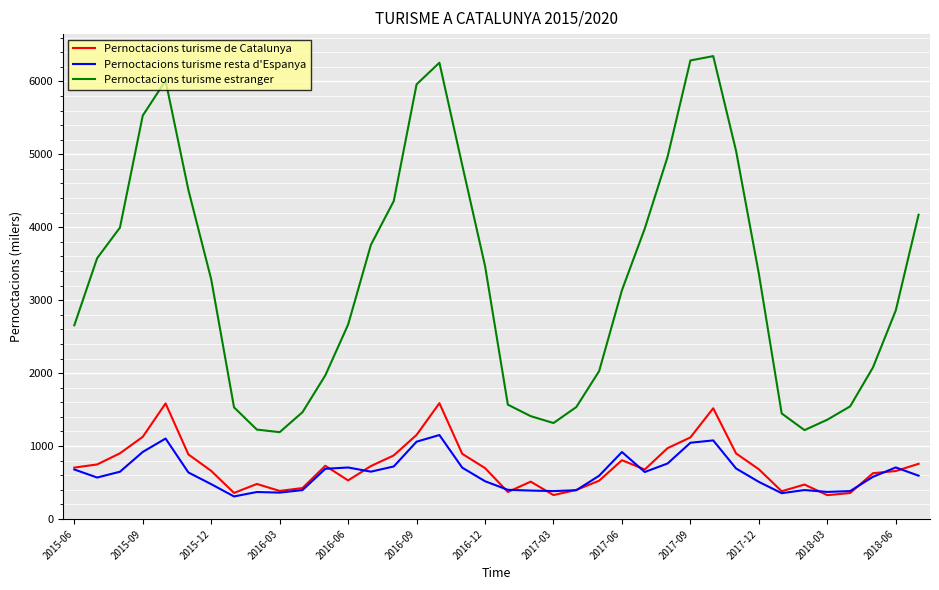

What is the difference between the second highest and minimum values in the Pernoctacions turisme estranger series?

5095.7